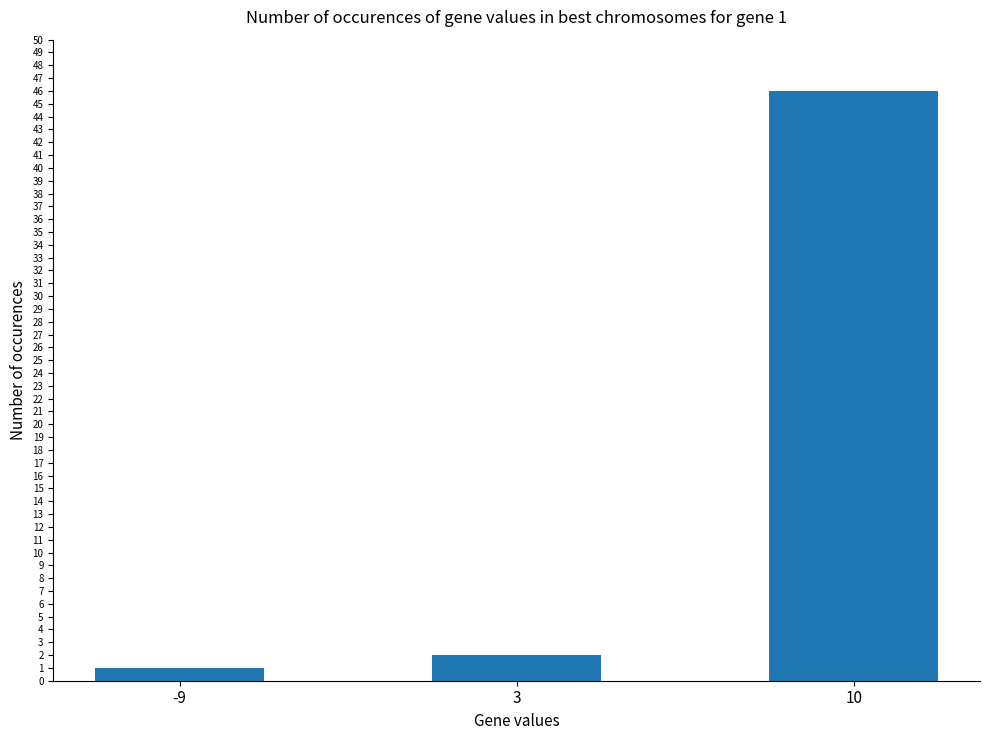

At which label is the value closest to 23?

3